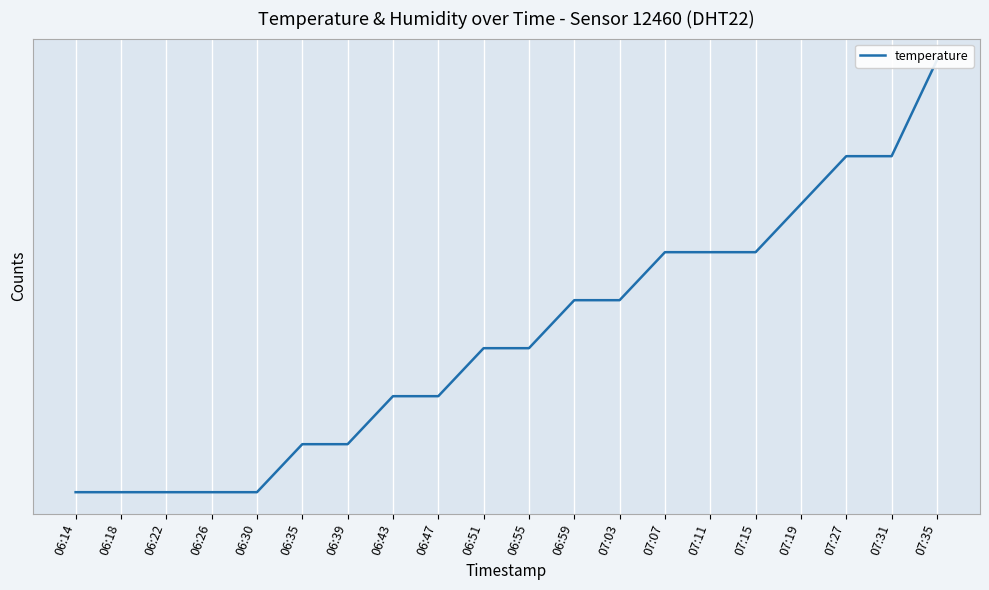

Does the chart display data point markers on the line(s)?

No